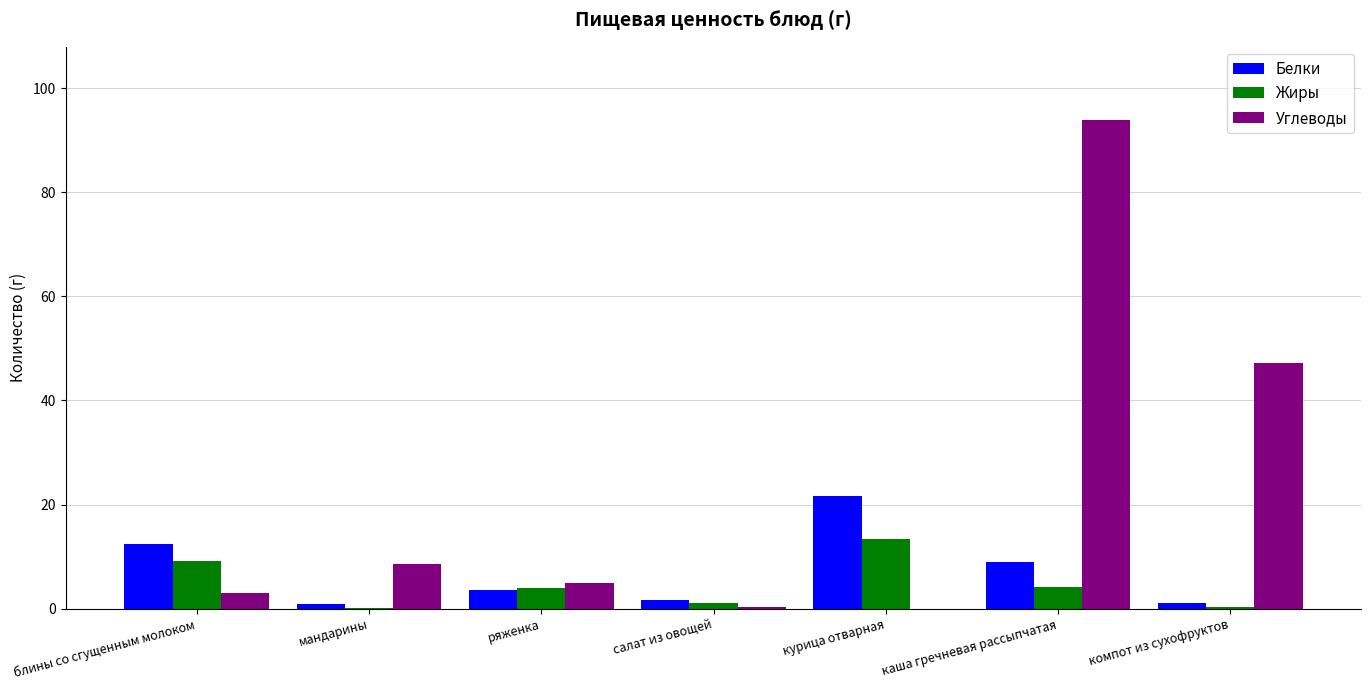

The Жиры series shows 4.1 at каша гречневая рассыпчатая. True or false?

True